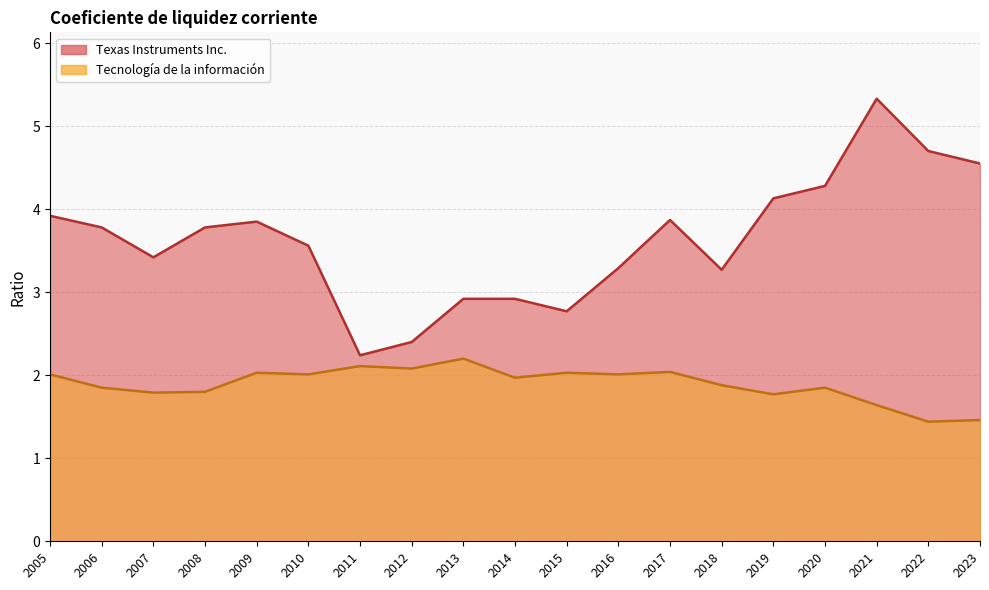

True or false: Texas Instruments Inc. and Tecnología de la información cross at least once.

False